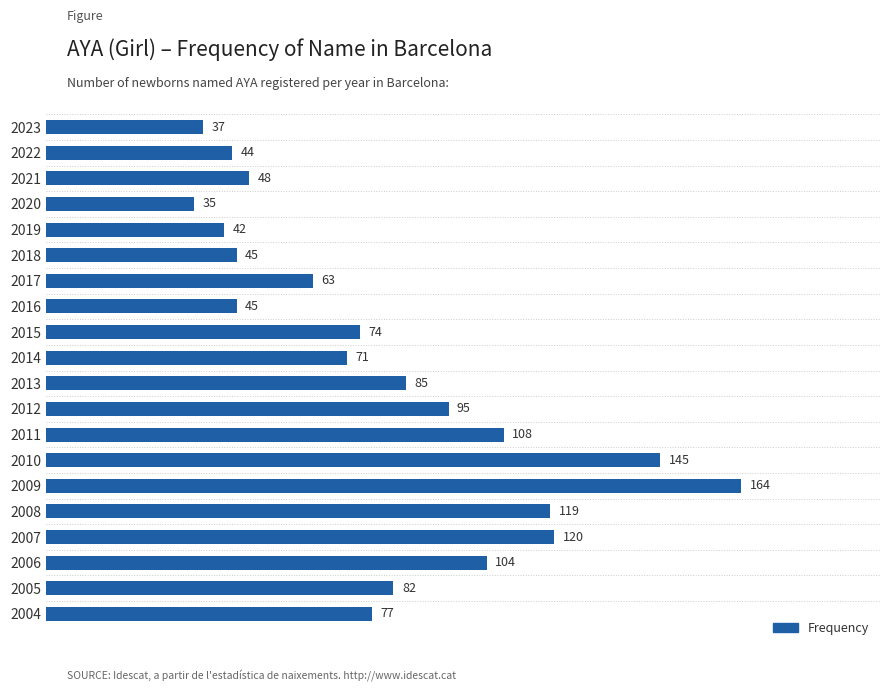

Reading bottom to top, list all the values displayed in this chart.

77	82	104	120	119	164	145	108	95	85	71	74	45	63	45	42	35	48	44	37